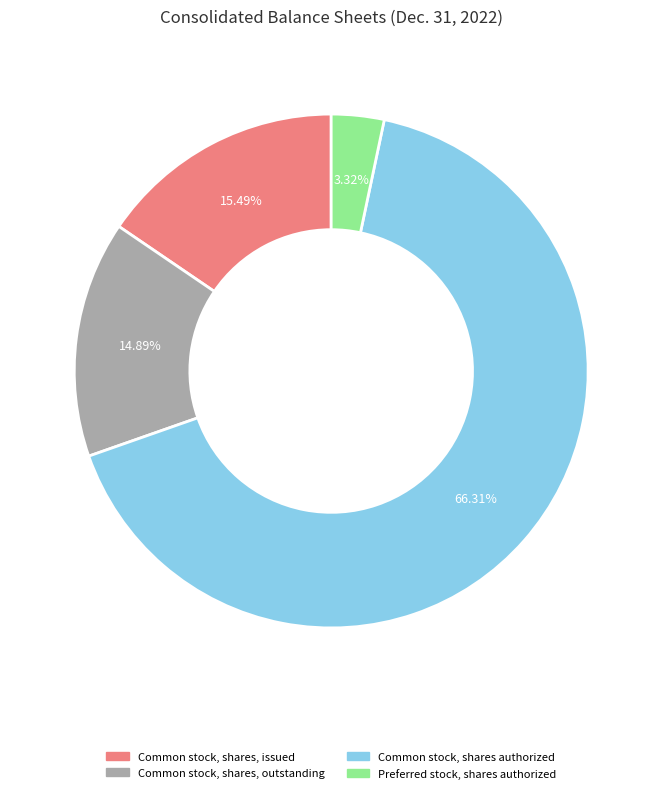

Rank the categories by value from highest to lowest.

Common stock, shares authorized, Common stock, shares, issued, Common stock, shares, outstanding, Preferred stock, shares authorized